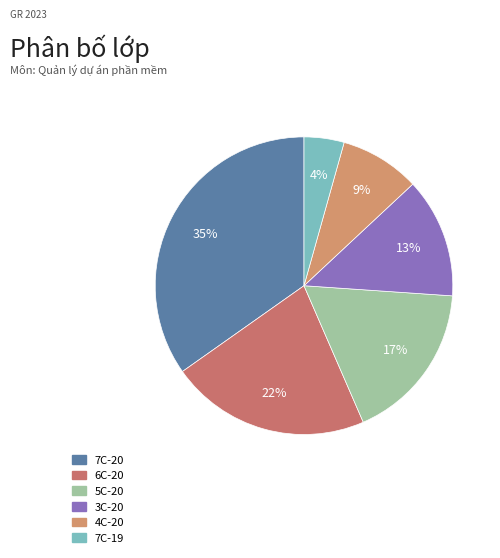

To the nearest percent, what is the combined percentage of 7C-19 and 3C-20?

17%